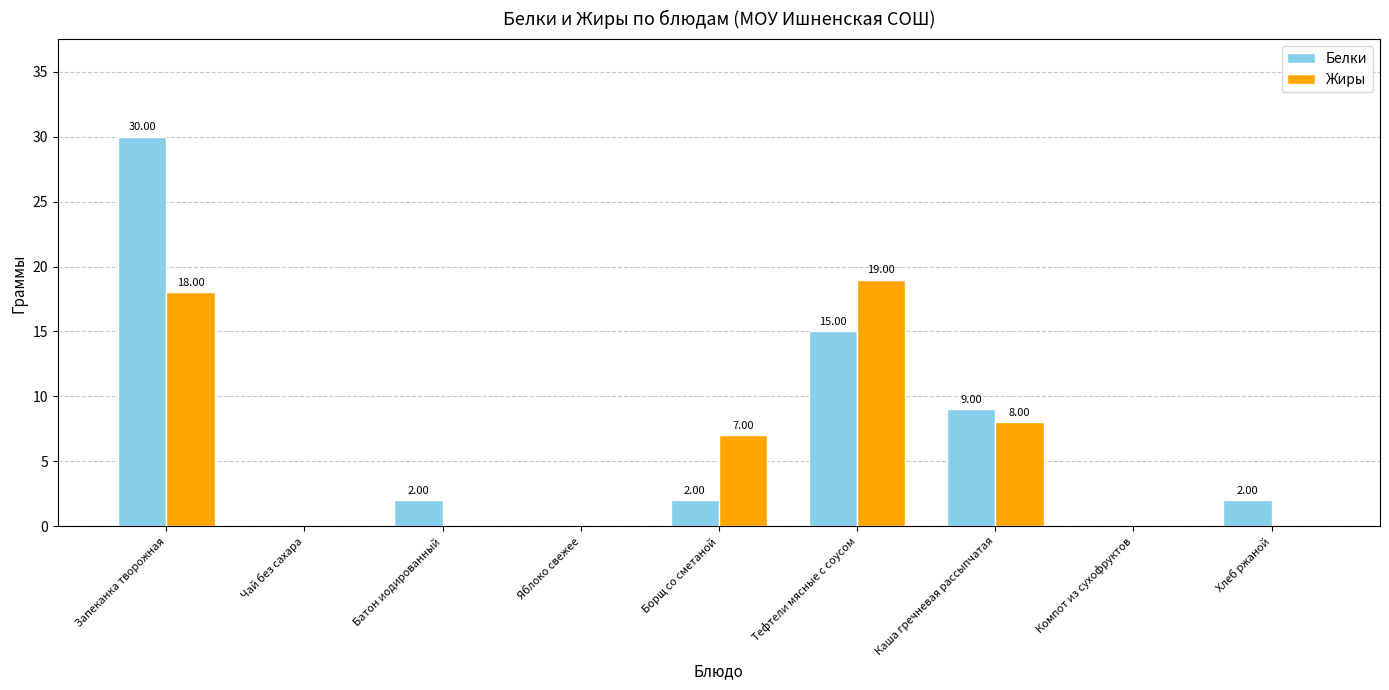

Which series has the largest total across all categories?

Белки